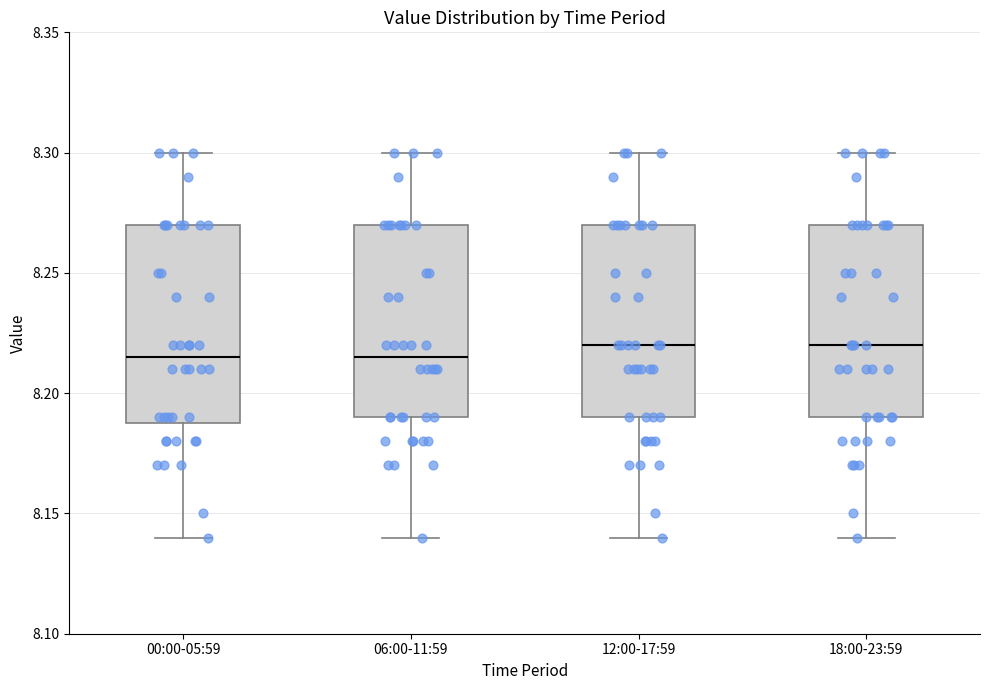

Reading left to right, transcribe this box plot: for each box, give where its median line is, the range the box spans, and where its two whiskers end, as read against the y-axis. The values are not printed on the chart, so give them approximately, as read against the axis.

00:00-05:59: median 8.215, box 8.190 to 8.270, whiskers 8.140 to 8.300
06:00-11:59: median 8.215, box 8.190 to 8.270, whiskers 8.140 to 8.300
12:00-17:59: median 8.220, box 8.190 to 8.270, whiskers 8.140 to 8.300
18:00-23:59: median 8.220, box 8.190 to 8.270, whiskers 8.140 to 8.300